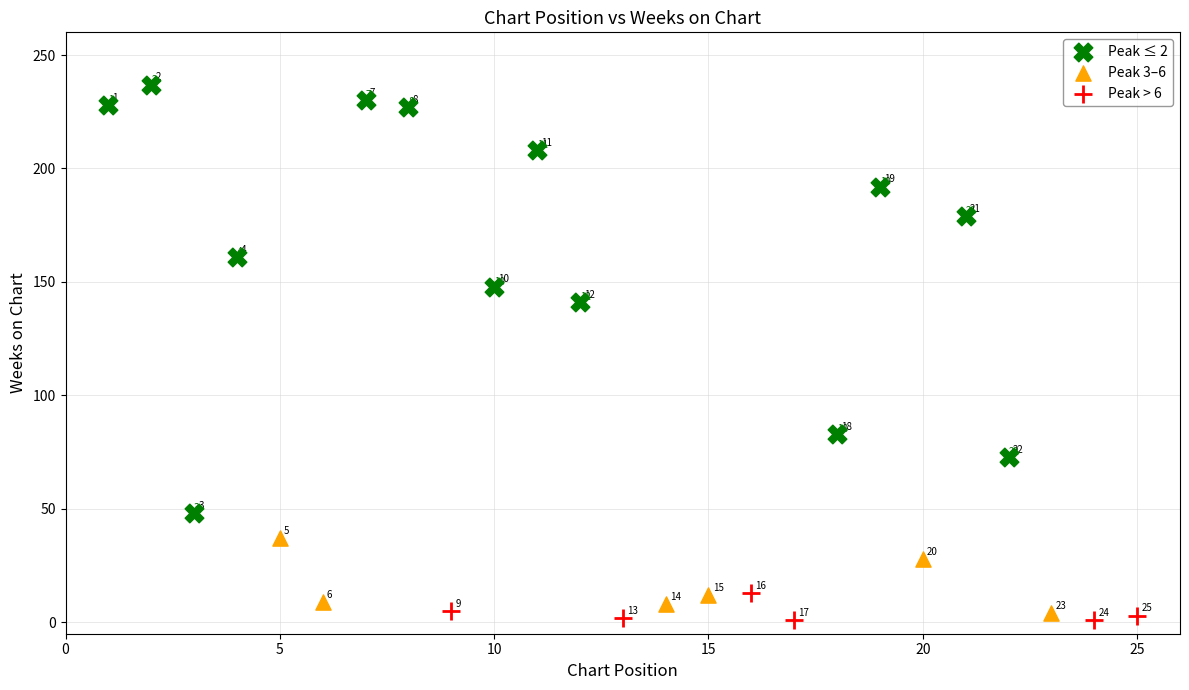

What are all the series names shown in the legend?

Peak ≤ 2, Peak 3–6, Peak > 6